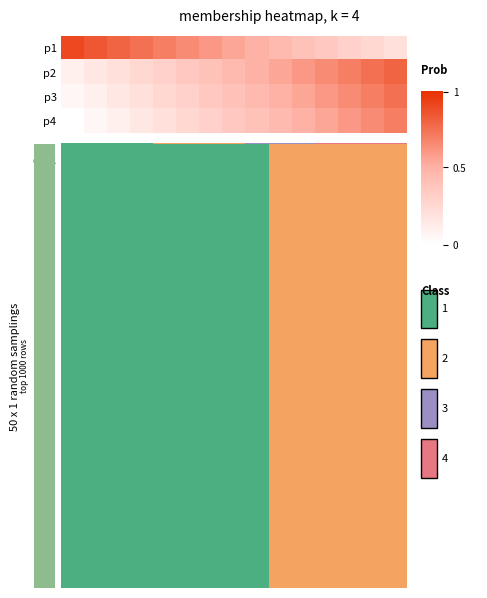

What is the total value across all series at 2?

1.1